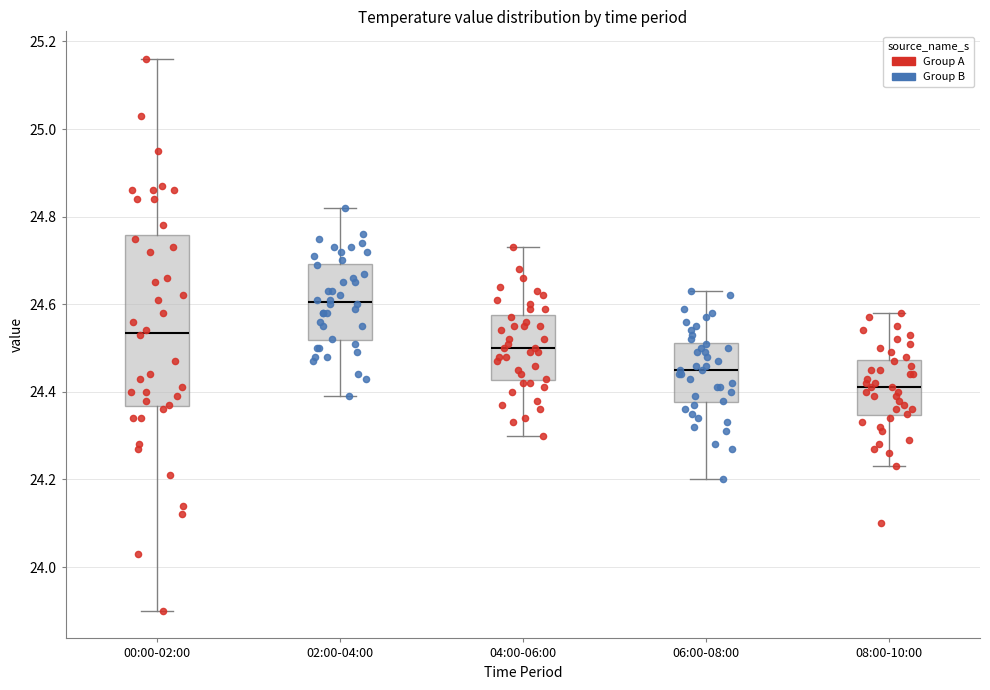

Where does the median line of the box for 00:00-02:00 sit on the y-axis? The values are not printed on the chart, so give them approximately, as read against the axis.

24.54